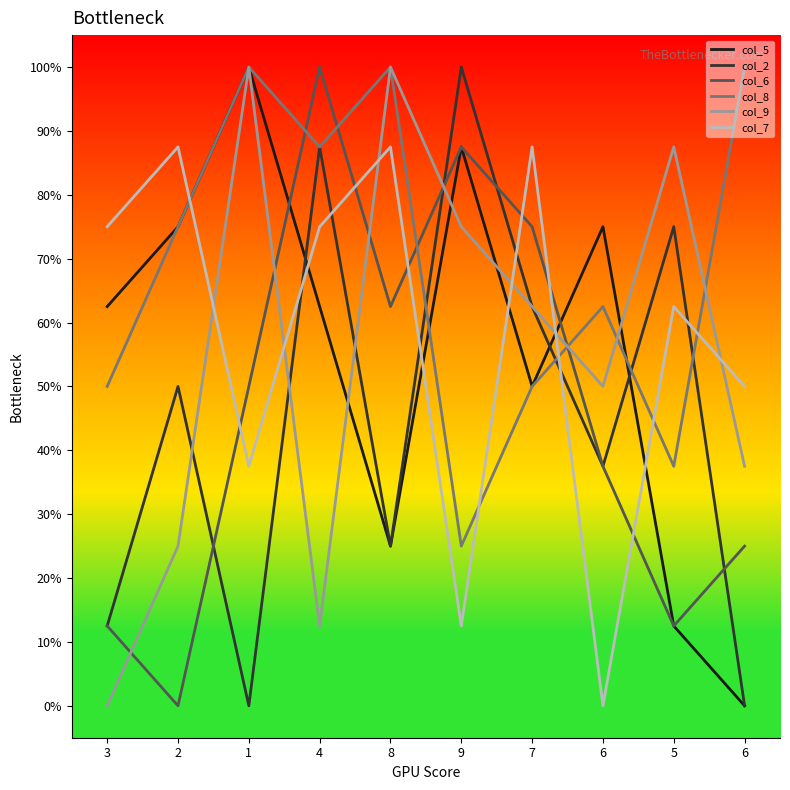

What are all the series names shown in the legend?

col_5, col_2, col_6, col_8, col_9, col_7